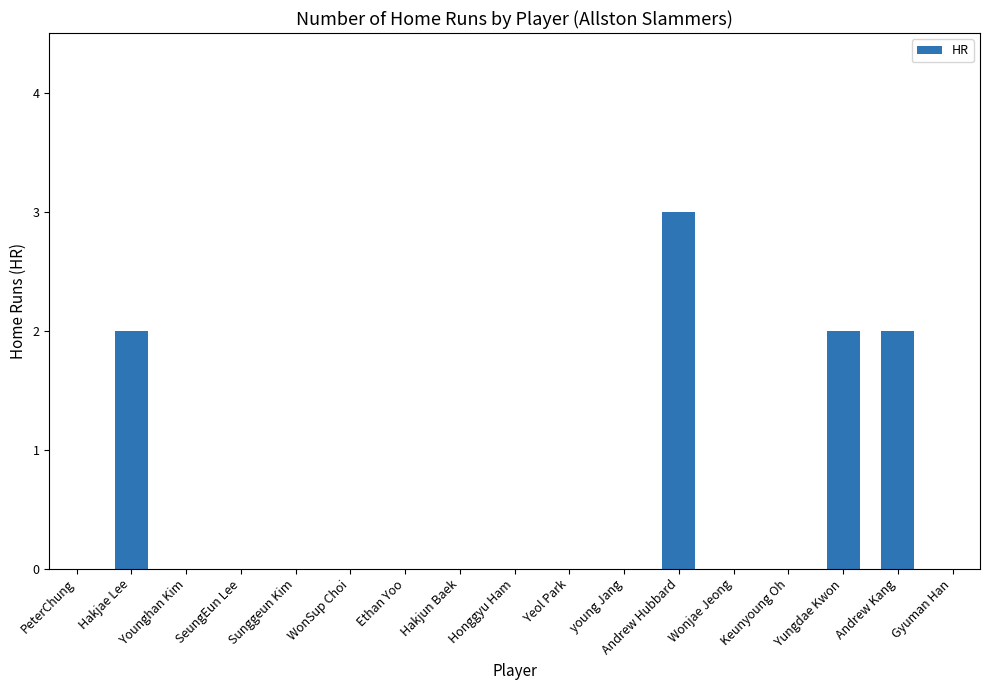

Are the bars grouped side by side (vs. stacked)?

No